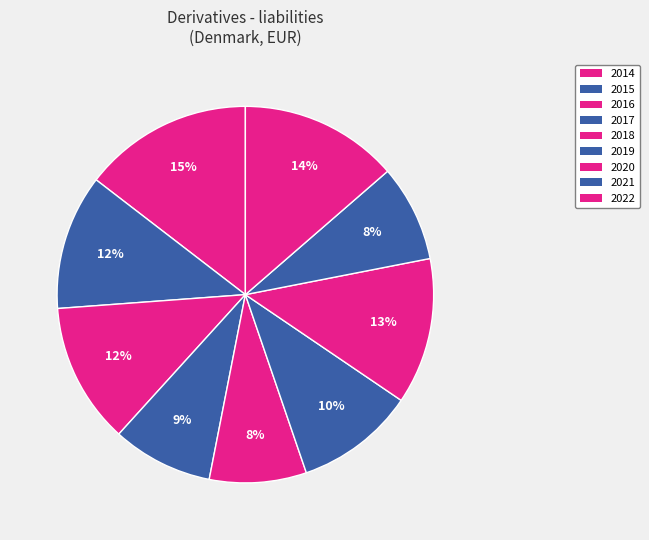

True or false: 2017 accounts for 9% of the total.

True